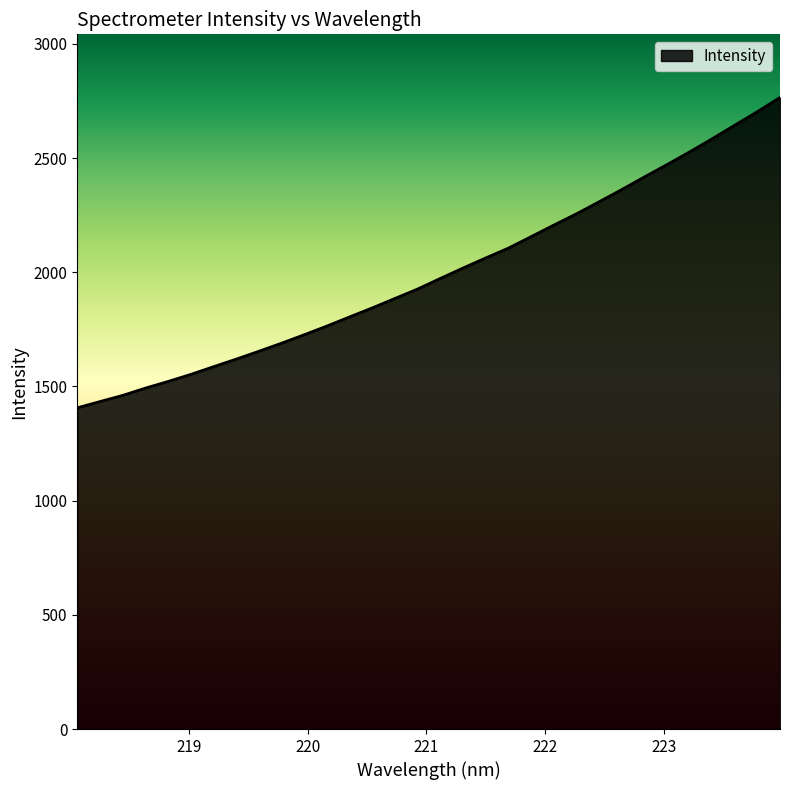

What is the smallest value displayed?

1406.6